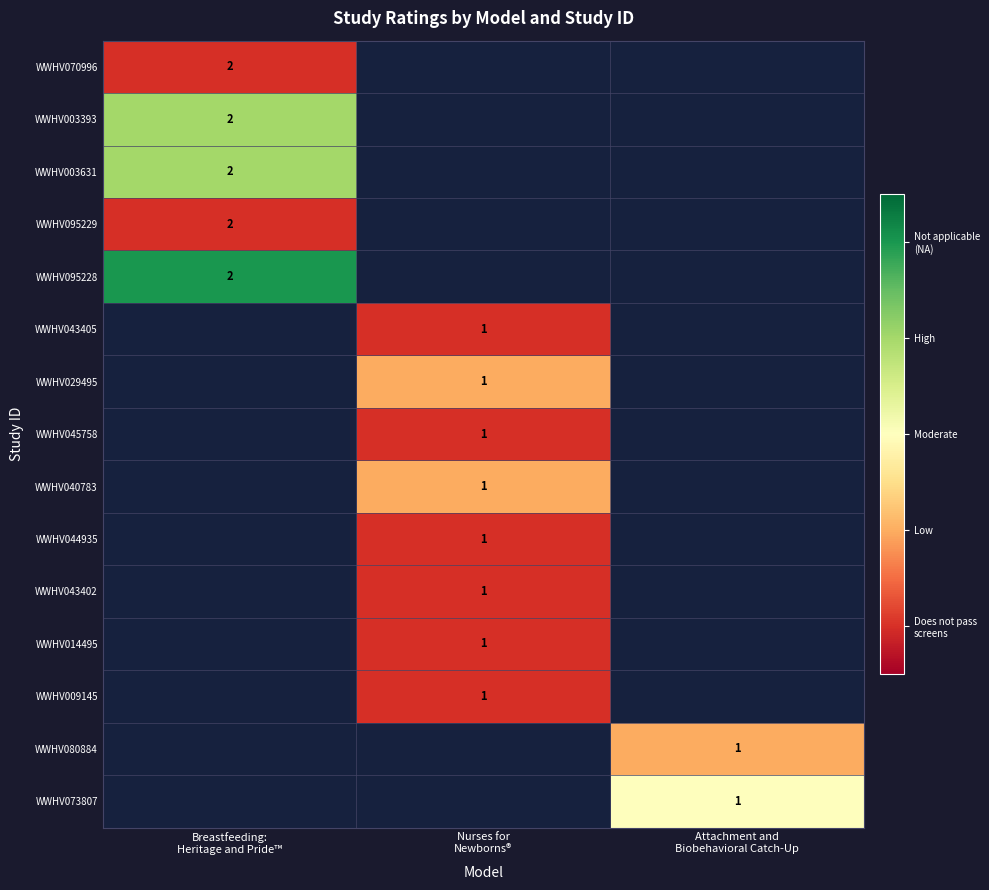

What is the maximum value shown in the chart?

4.0